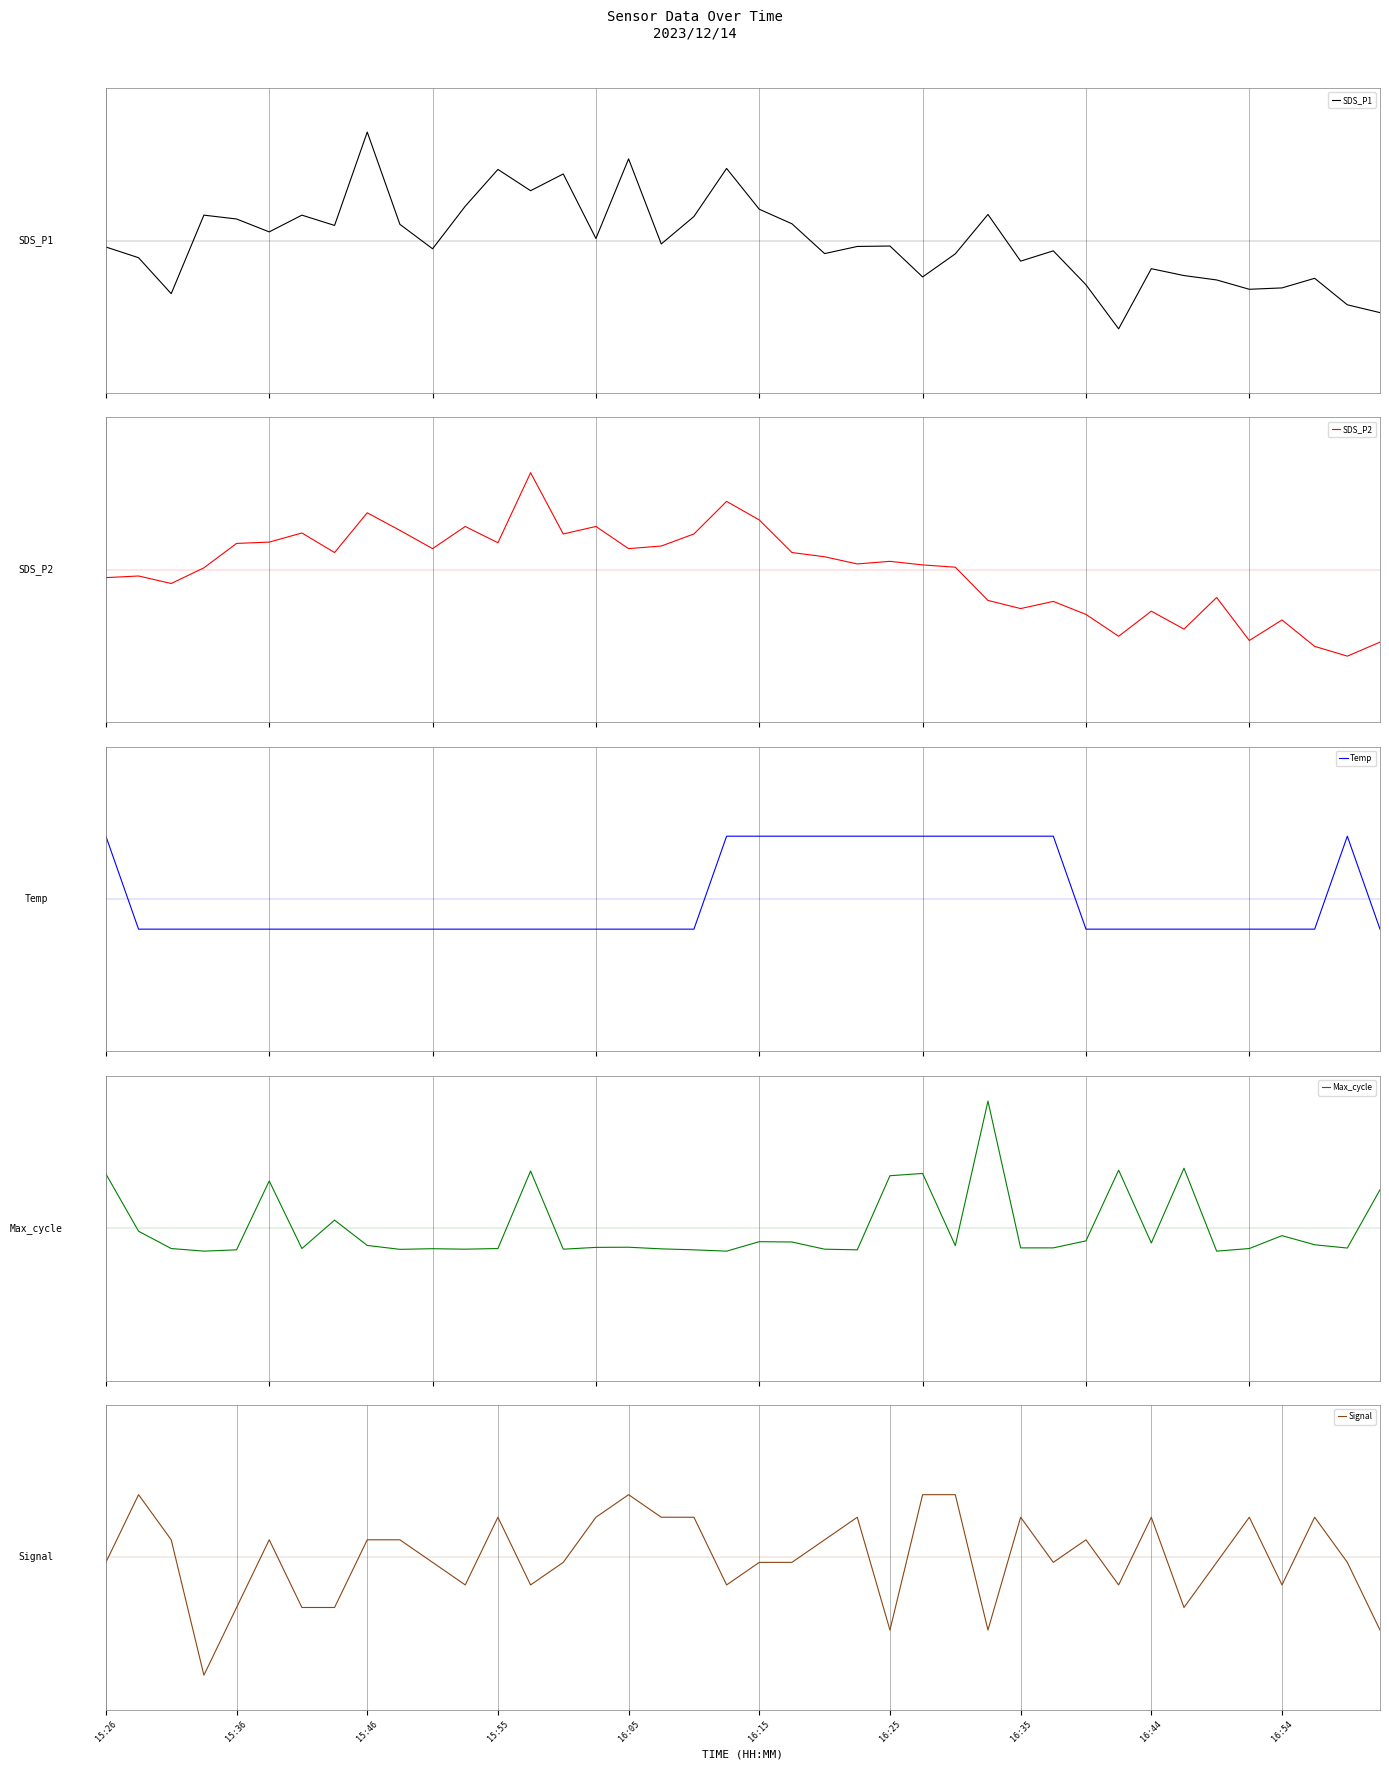

At 21, list the series in order from smallest to largest.

Max_cycle, Signal, SDS_P1, SDS_P2, Temp